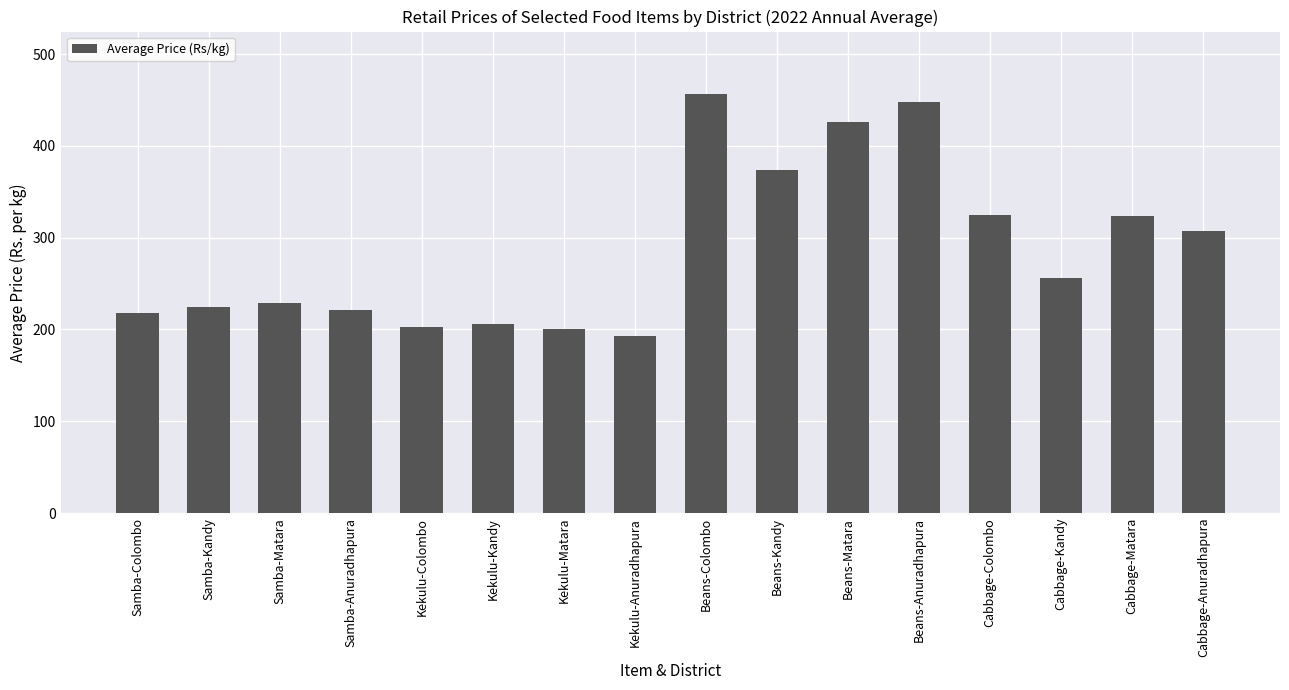

What is the average value?

288.2